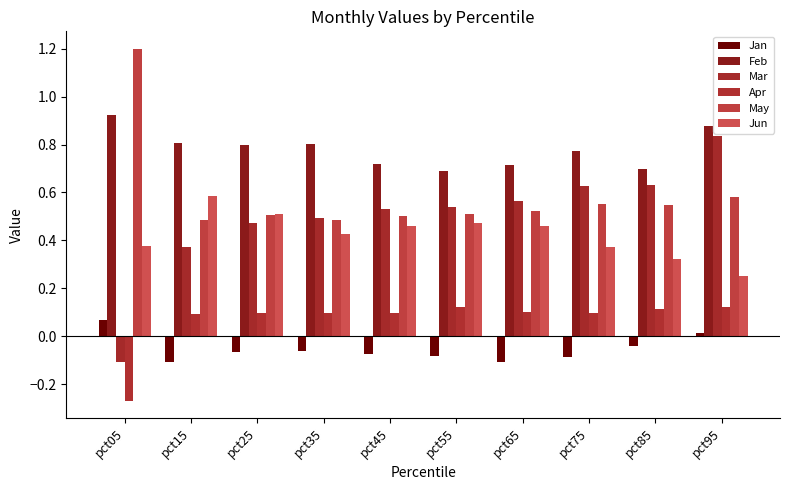

Does the chart contain any negative values?

Yes